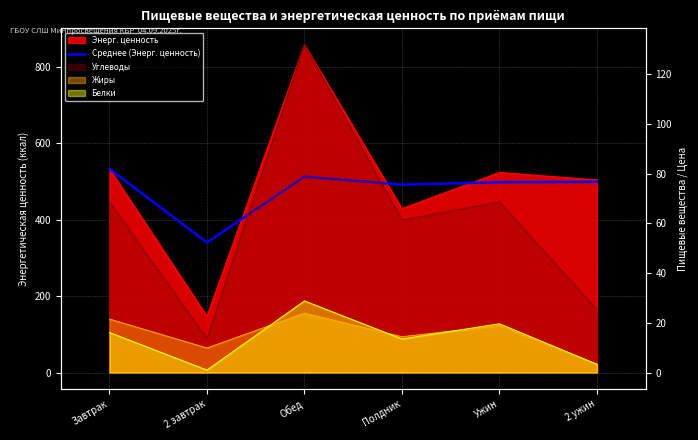

What is the approximate value at Обед?

512.6